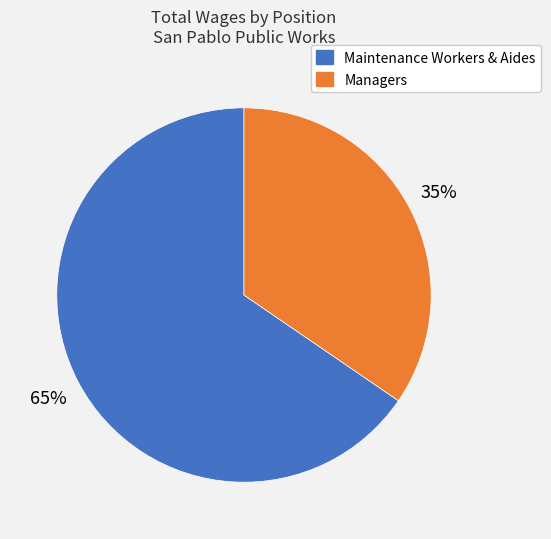

Is there a majority slice in this chart?

Yes